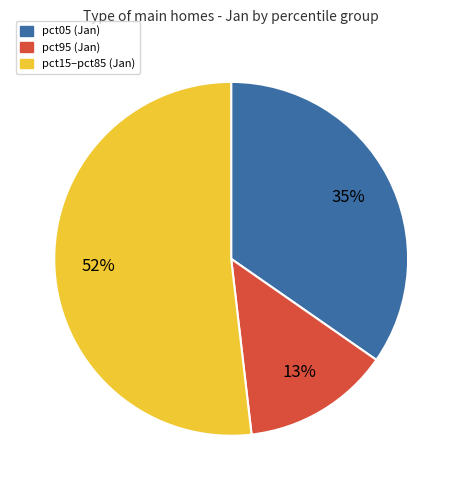

Is the sum of pct05 (Jan) and pct95 (Jan) greater than half?

No